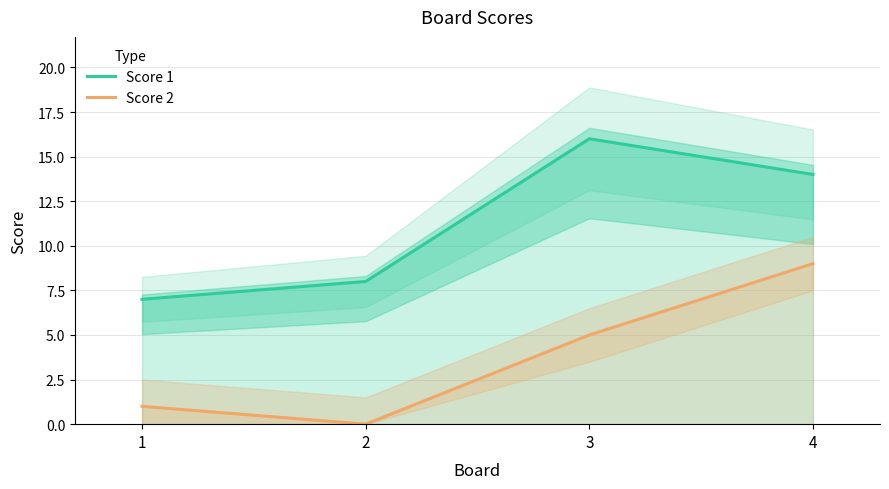

What is the difference between the highest and lowest values at 3?

11